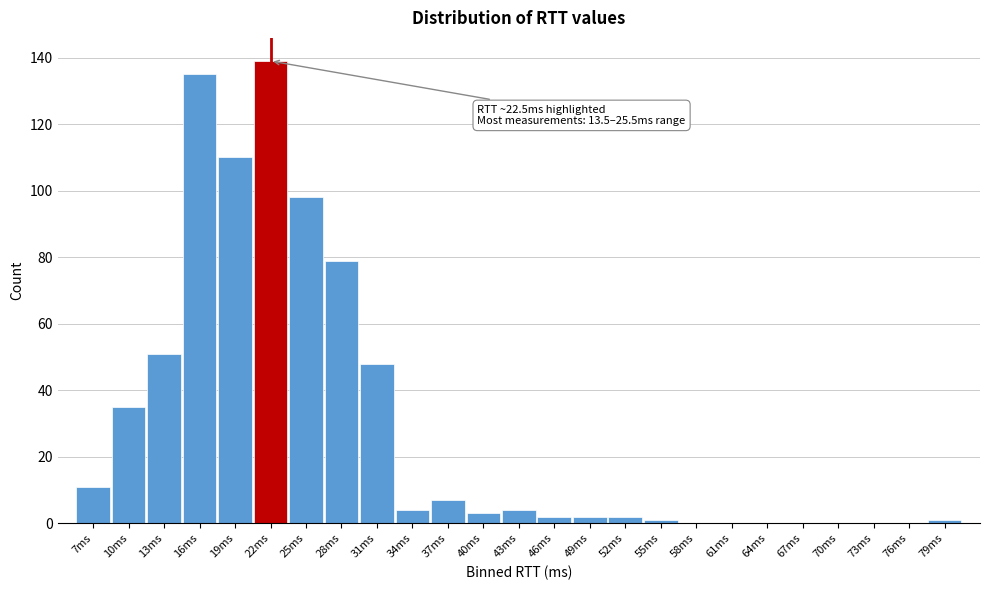

Reading left to right, extract all data points from this chart.

7ms=11	10ms=35	13ms=51	16ms=135	19ms=110	22ms=139	25ms=98	28ms=79	31ms=48	34ms=4	37ms=7	40ms=3	43ms=4	46ms=2	49ms=2	52ms=2	55ms=1	58ms=0	61ms=0	64ms=0	67ms=0	70ms=0	73ms=0	76ms=0	79ms=1